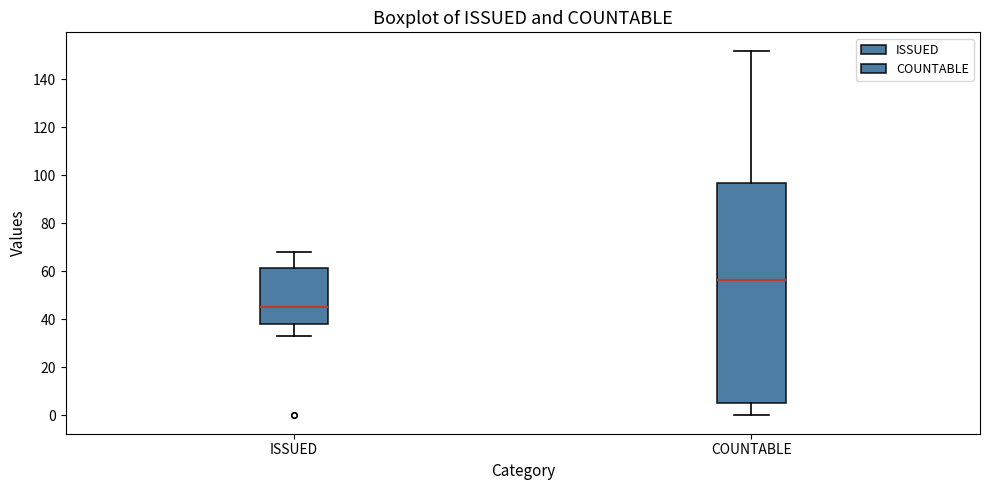

Where is the upper edge of the box for ISSUED on the y-axis? The values are not printed on the chart, so give them approximately, as read against the axis.

62